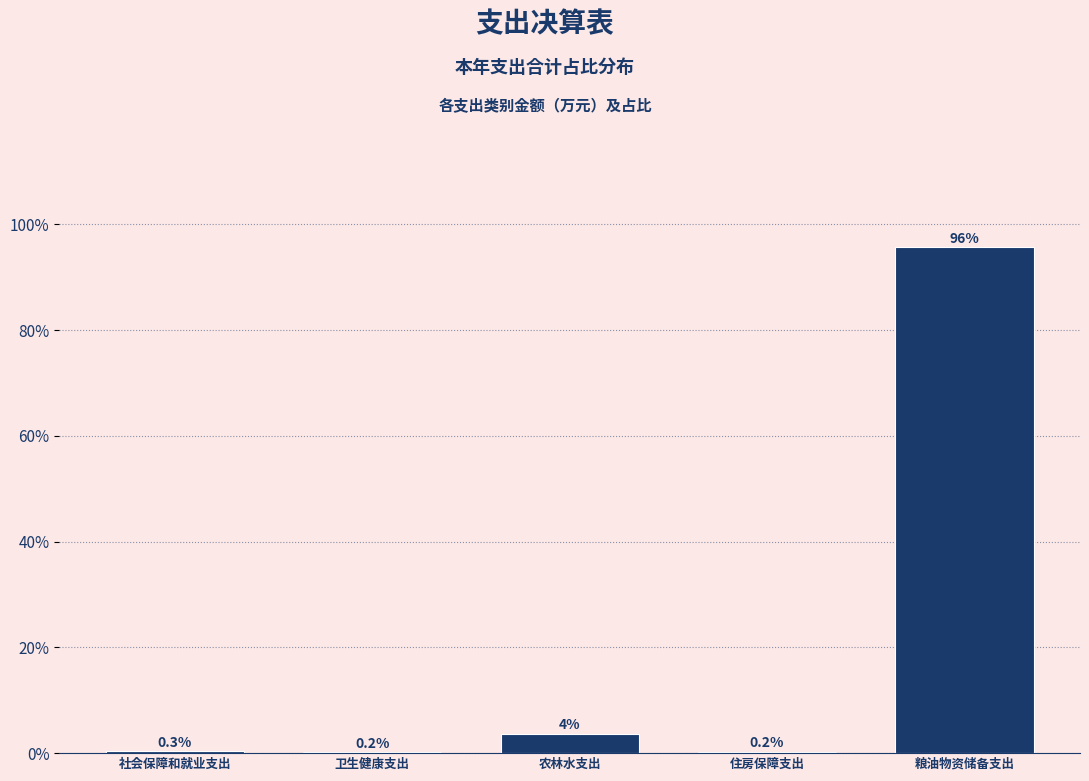

Which category has the highest value across all series?

粮油物资储备支出